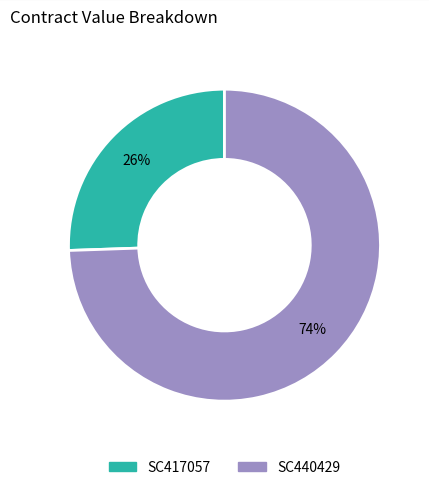

What is the majority slice?

SC440429